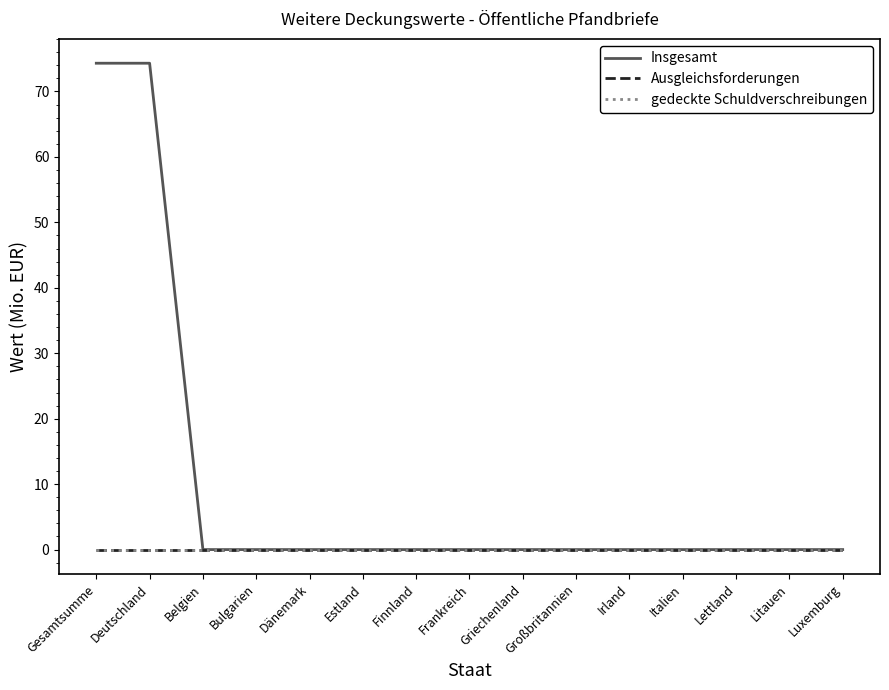

Does the chart display data point markers on the line(s)?

No